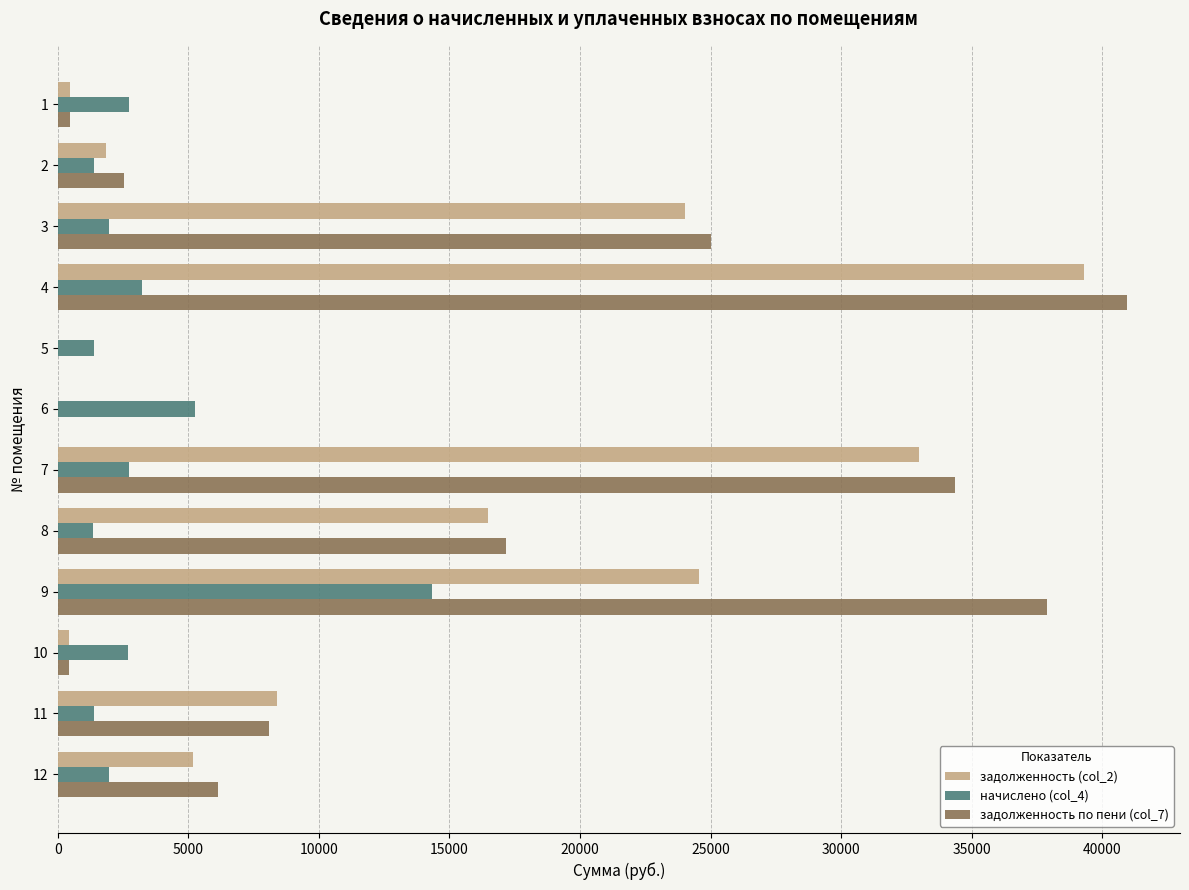

The value of задолженность по пени (col_7) at 2 is 2552.3. True or false?

True